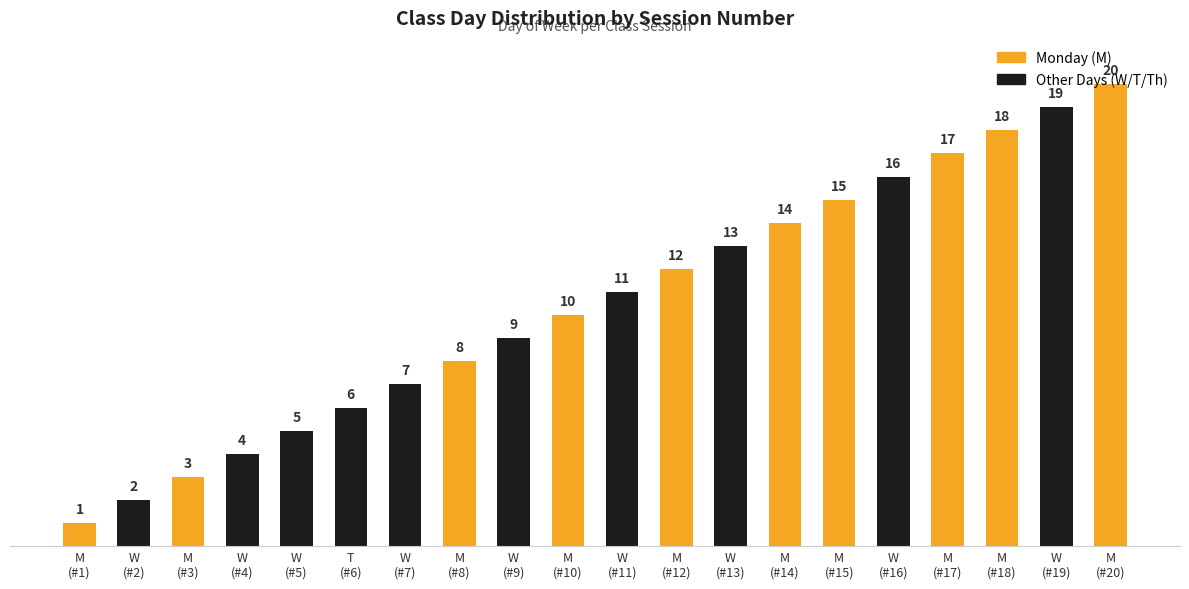

Is it true that the value at W
(#7) is 12?

False